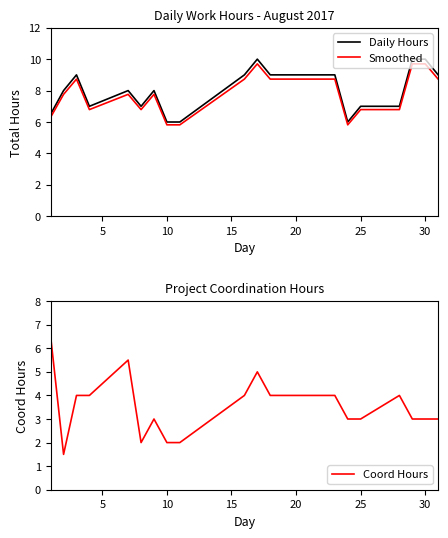

How many lines are shown in the chart?

3